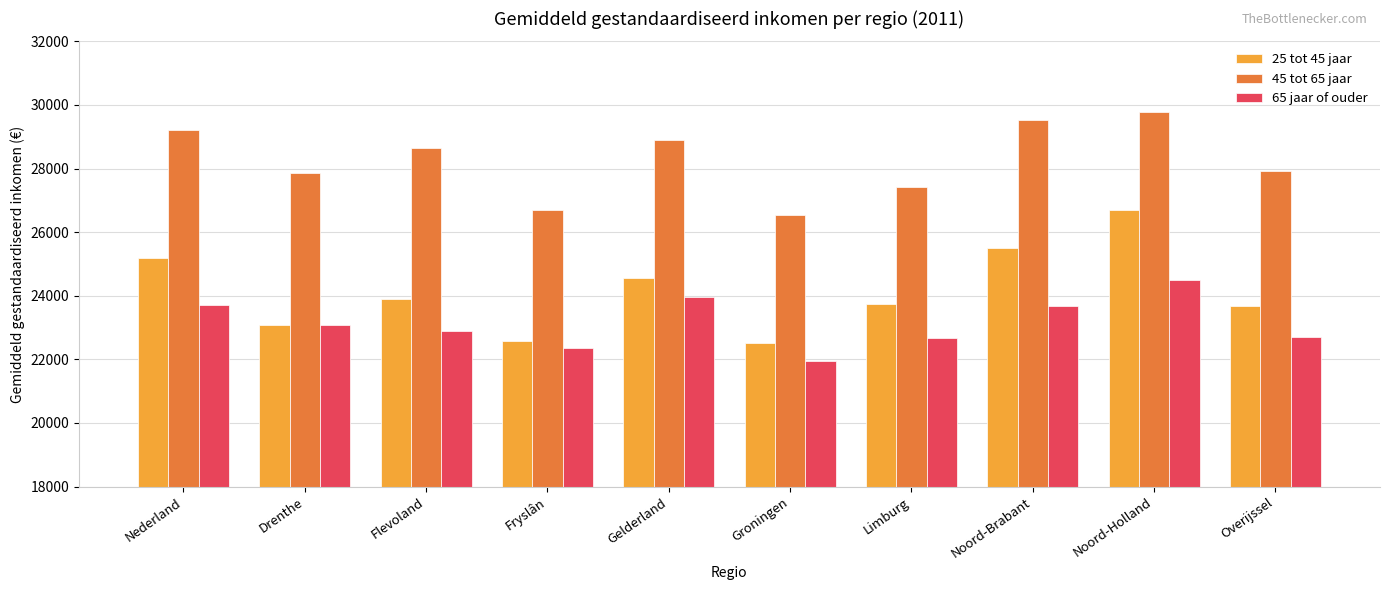

What value does the 25 tot 45 jaar series have at Groningen, to the nearest 10?

22520